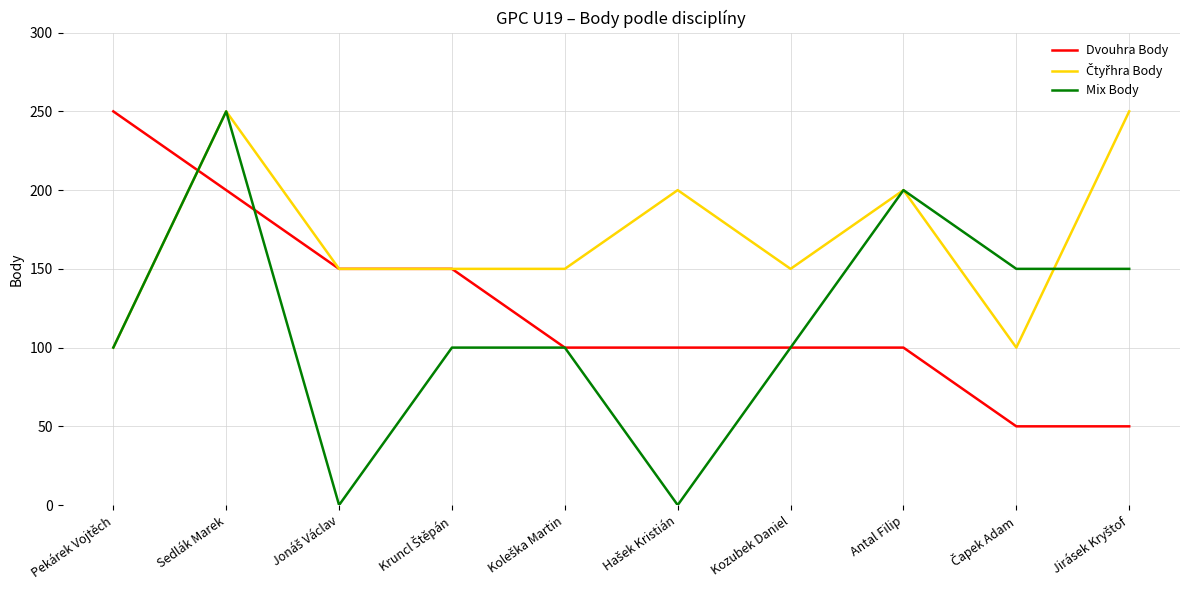

At which category is the sum across all series the highest?

Sedlák Marek